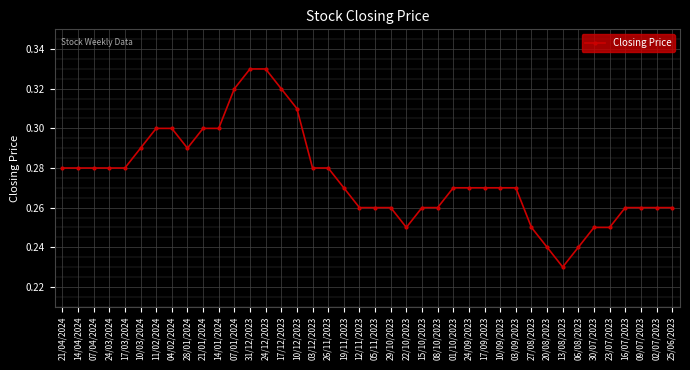

The value at 17/03/2024 is 0.4. True or false?

False